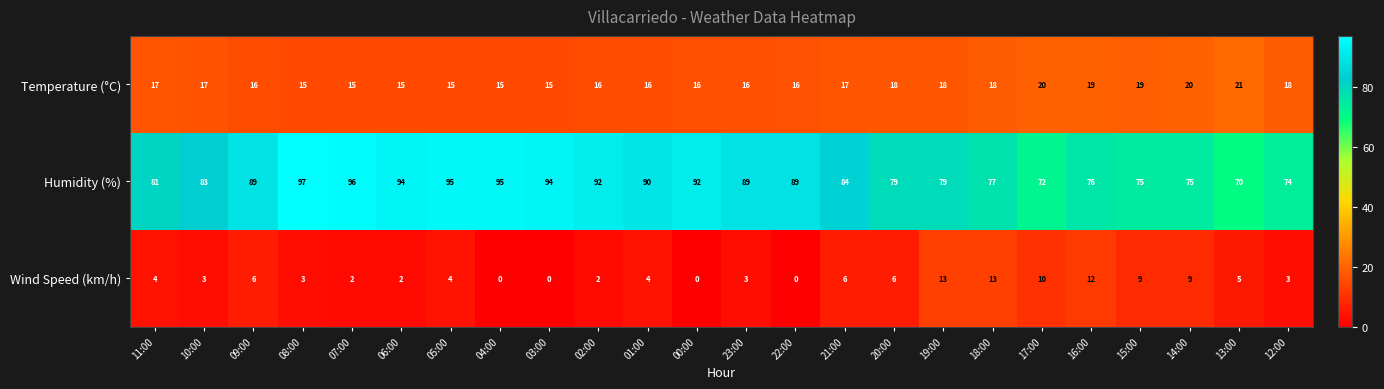

True or false: Humidity (%) has a value of 74 at 12:00.

True